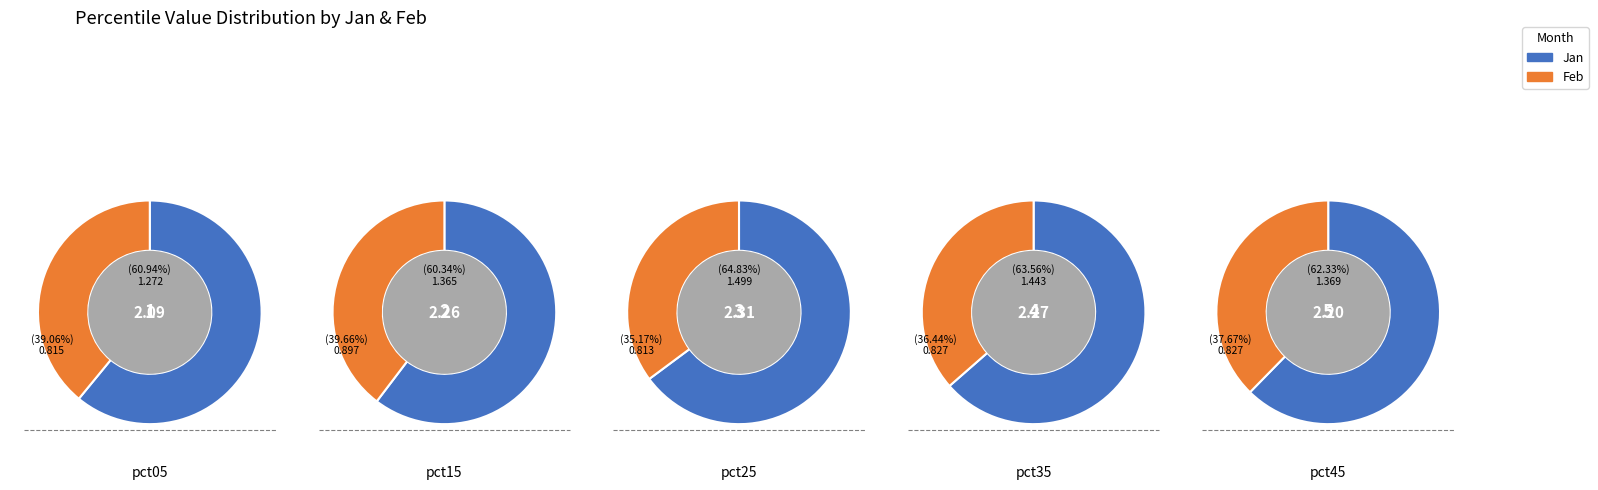

True or false: 4 accounts for 21% of the total.

False